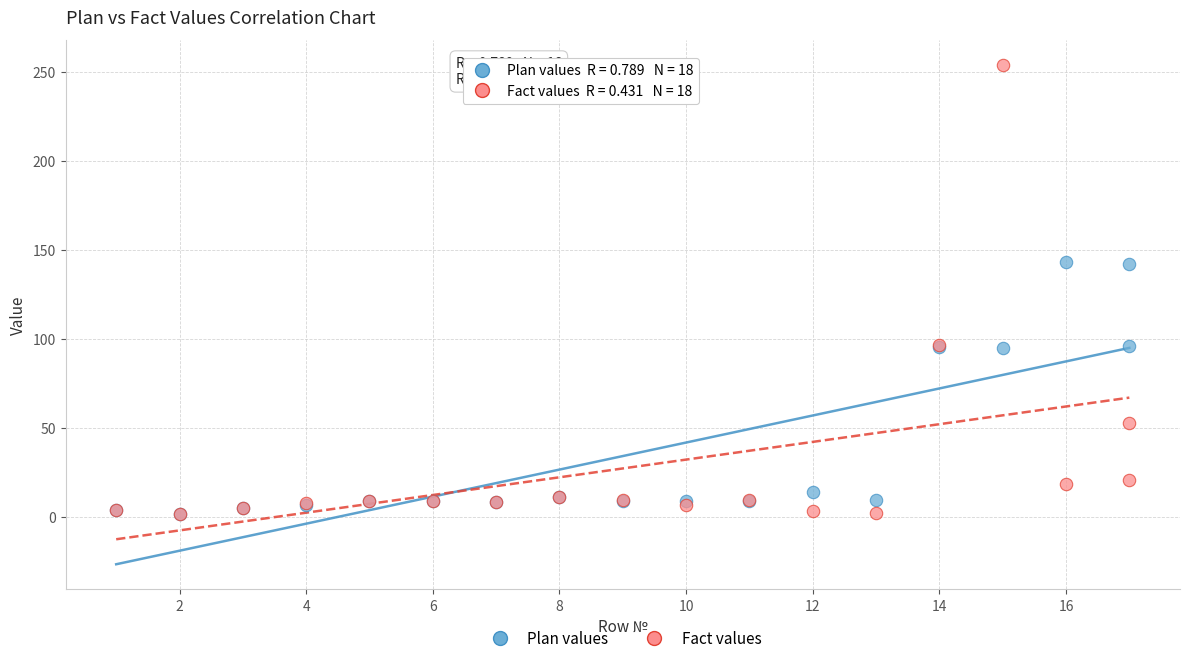

Which series has the widest spread of Y values?

Fact values